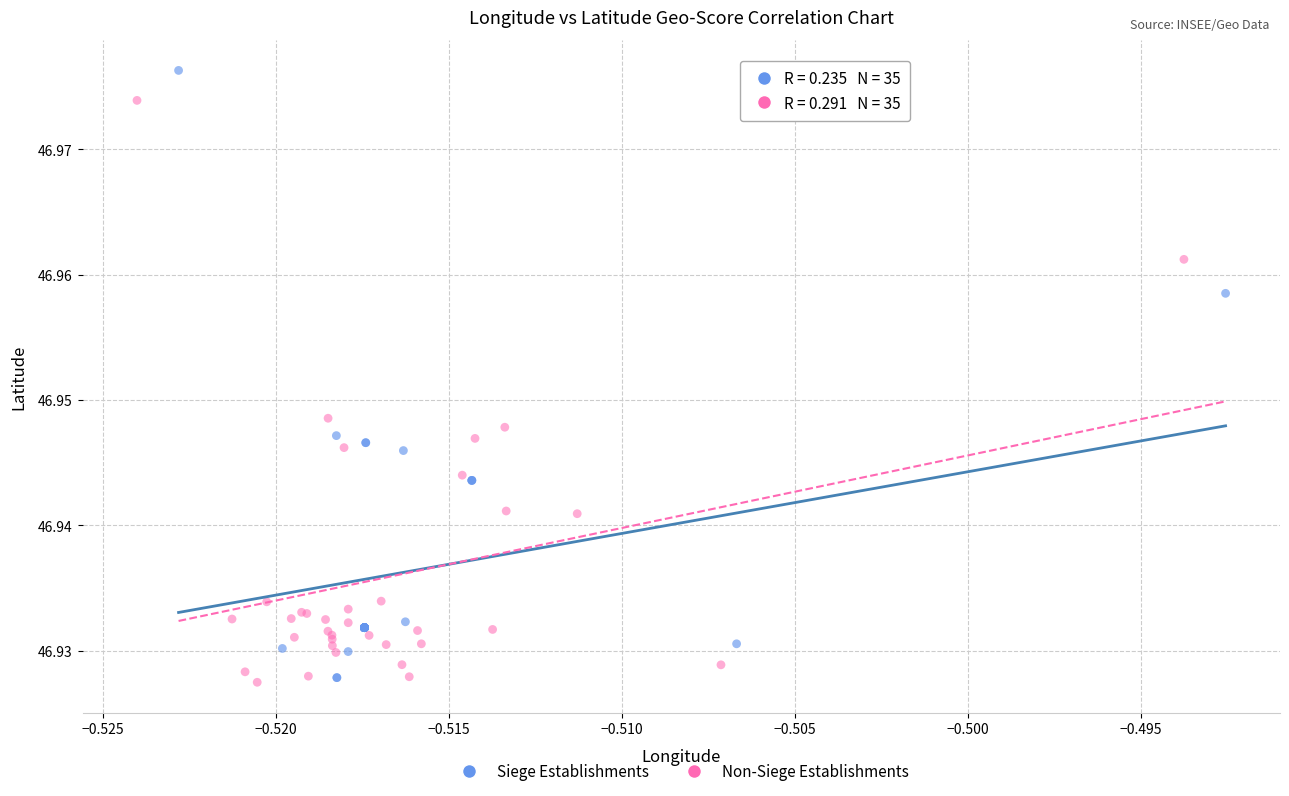

Which series contains the highest Y value?

Siege Establishments